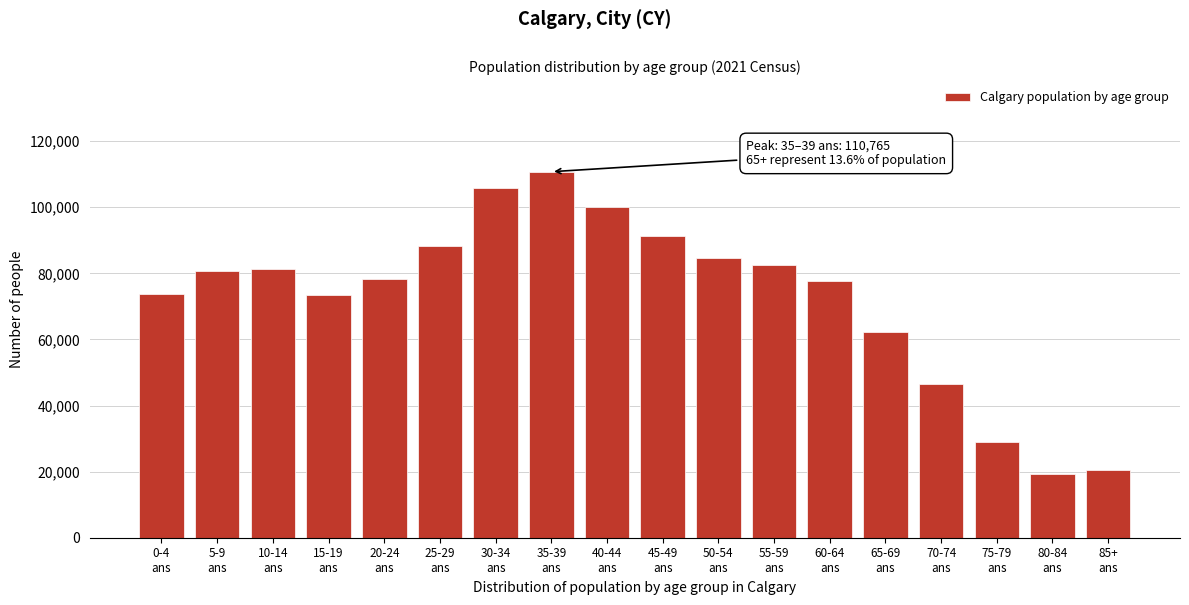

What is the value of the 3rd bar from the left?

81425